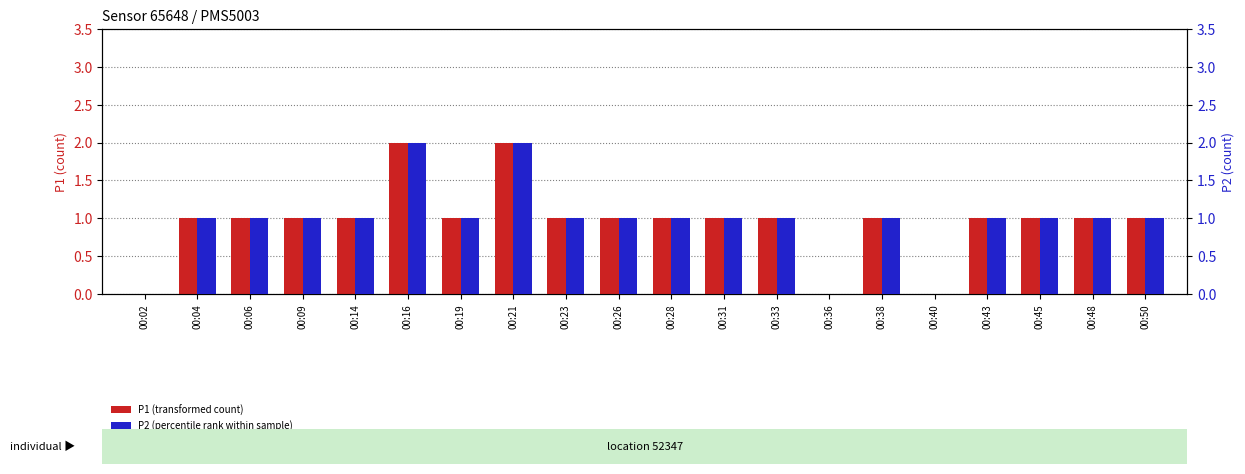

At which category is the sum across all series the highest?

00:16